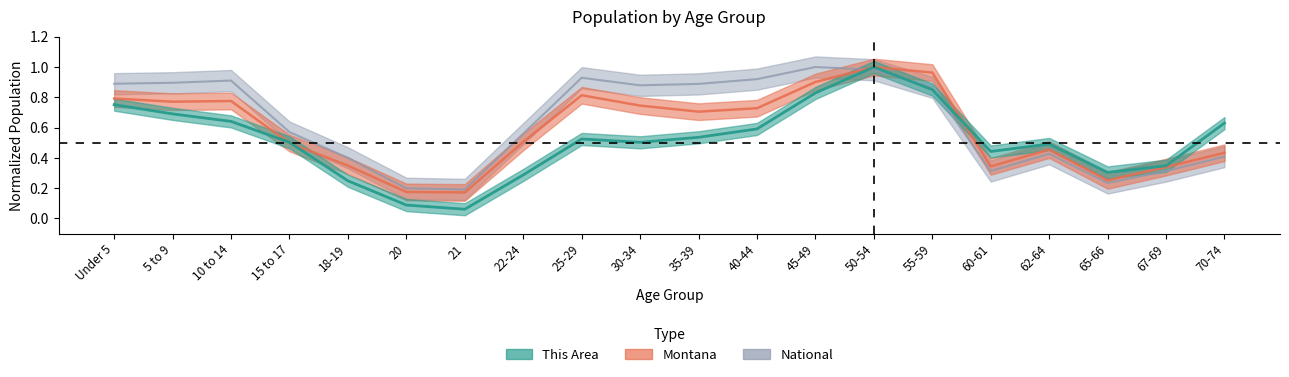

Which series has the largest total across all categories?

National